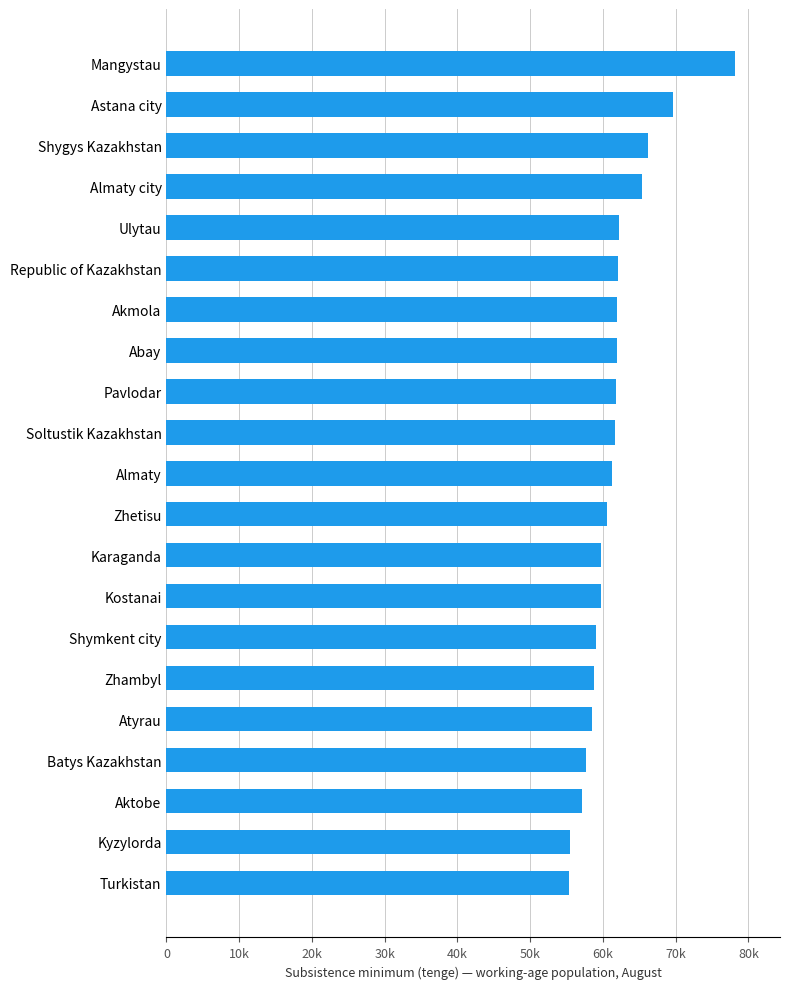

Where is the data nearest to the value 66691?

Shygys Kazakhstan